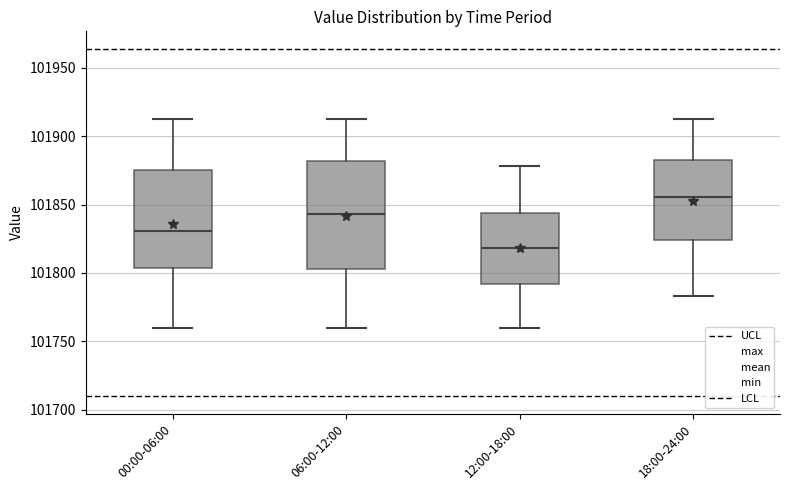

Reading left to right, read every box against the y-axis: the position of its median line, the range the box covers, and the ends of its whiskers. The values are not printed on the chart, so give them approximately, as read against the axis.

00:00-06:00: median 101830, box 101805 to 101875, whiskers 101760 to 101915
06:00-12:00: median 101845, box 101805 to 101880, whiskers 101760 to 101915
12:00-18:00: median 101820, box 101790 to 101845, whiskers 101760 to 101880
18:00-24:00: median 101855, box 101825 to 101880, whiskers 101785 to 101915